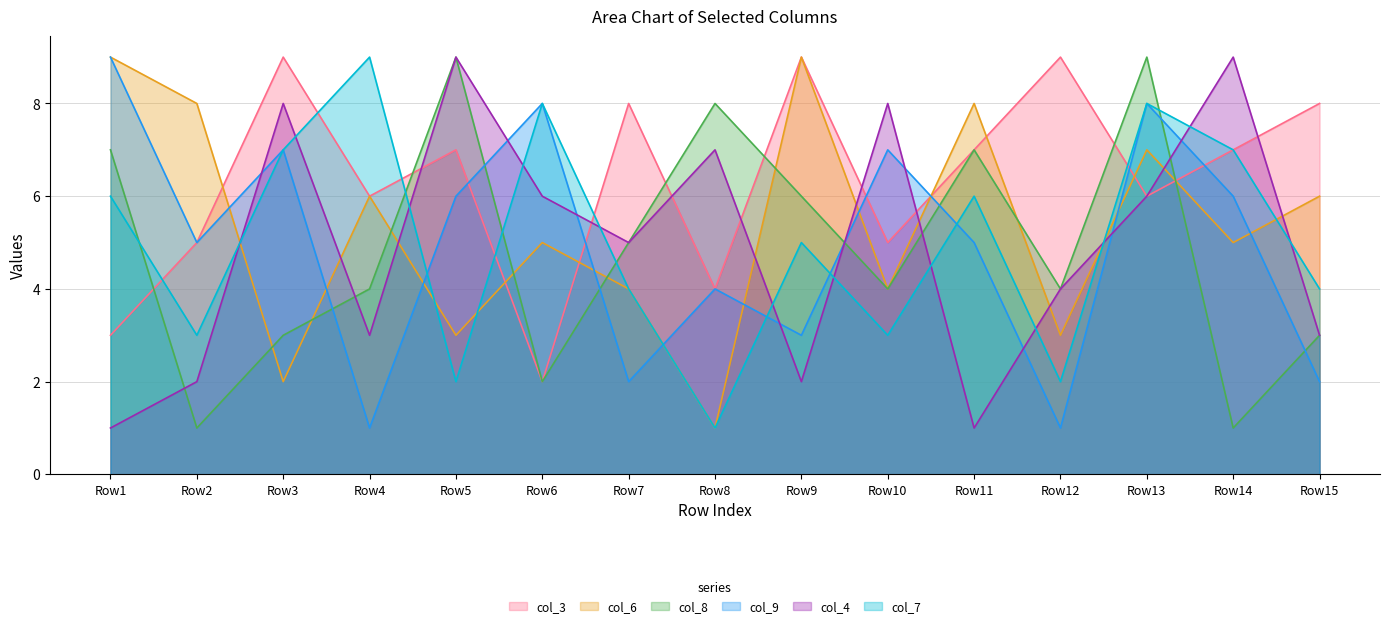

What is the greatest value displayed?

9